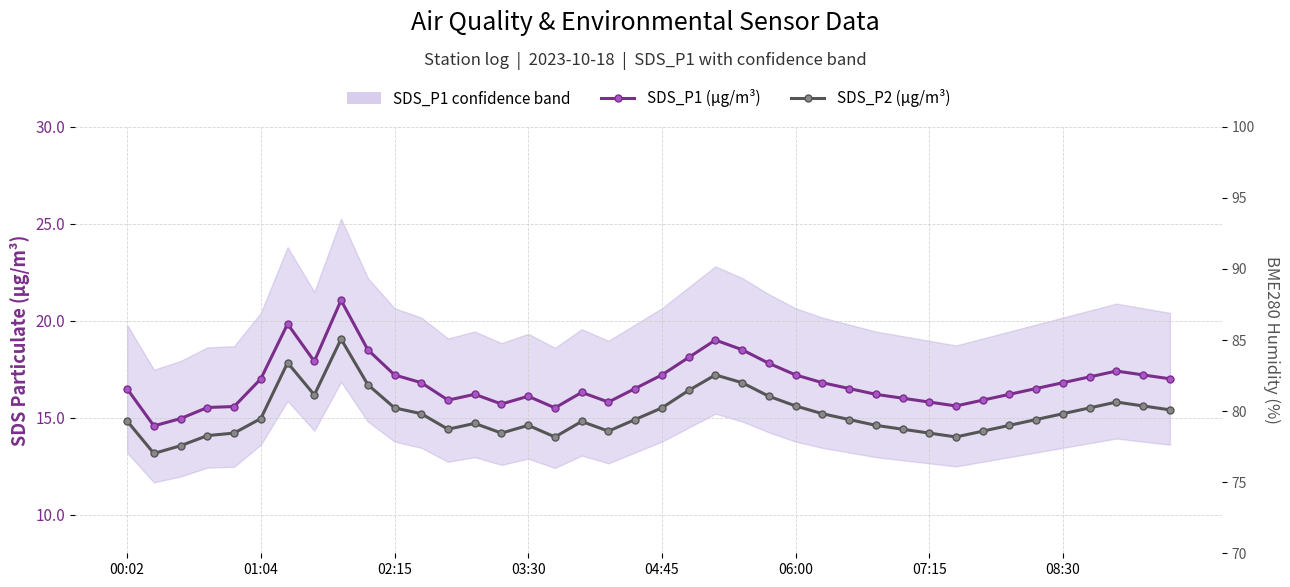

Is the value of SDS_P2 (µg/m³) at 00:02 greater than the value of SDS_P1 (µg/m³) at 26?

No